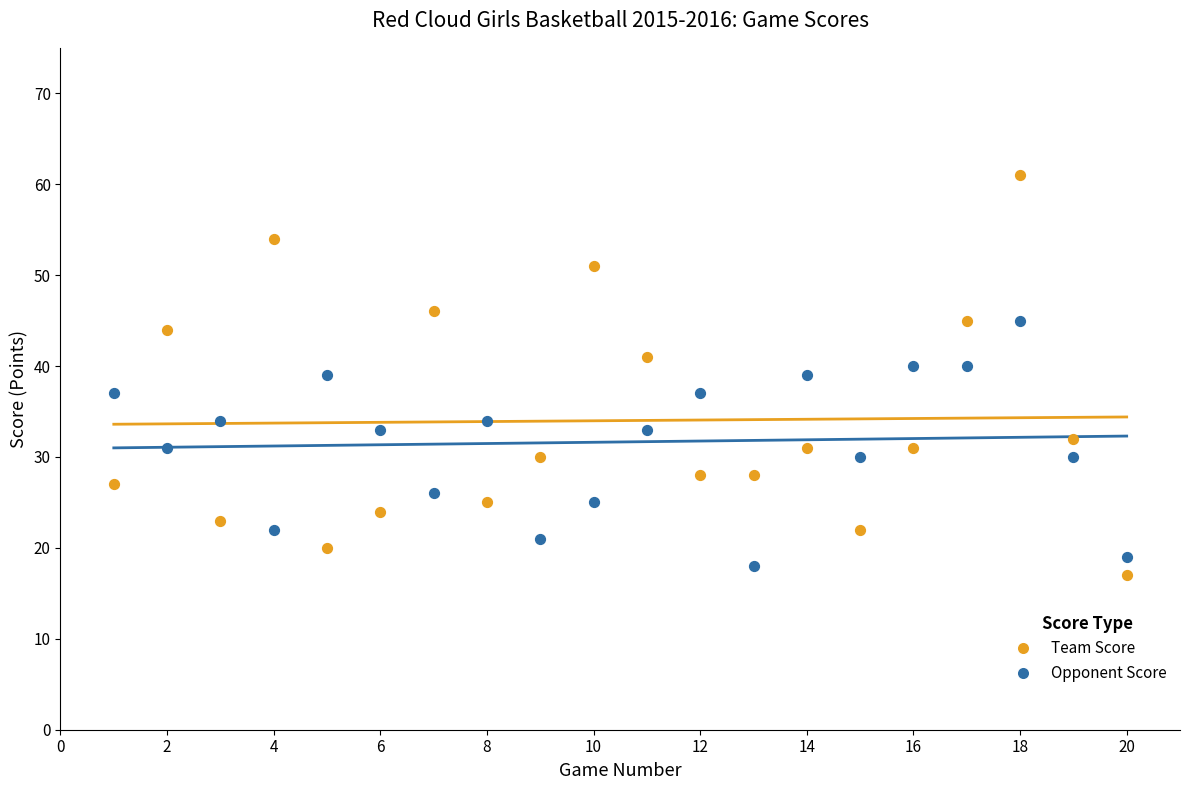

Which series has the widest spread of Y values?

Team Score